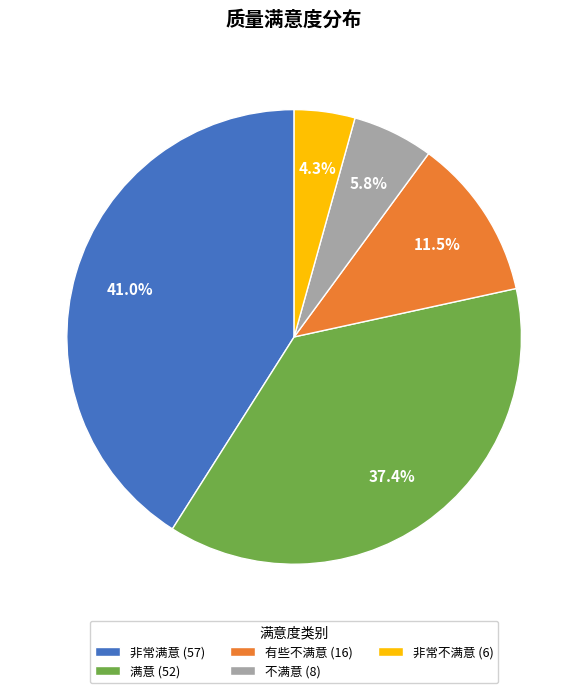

How many segments does this pie chart have?

5